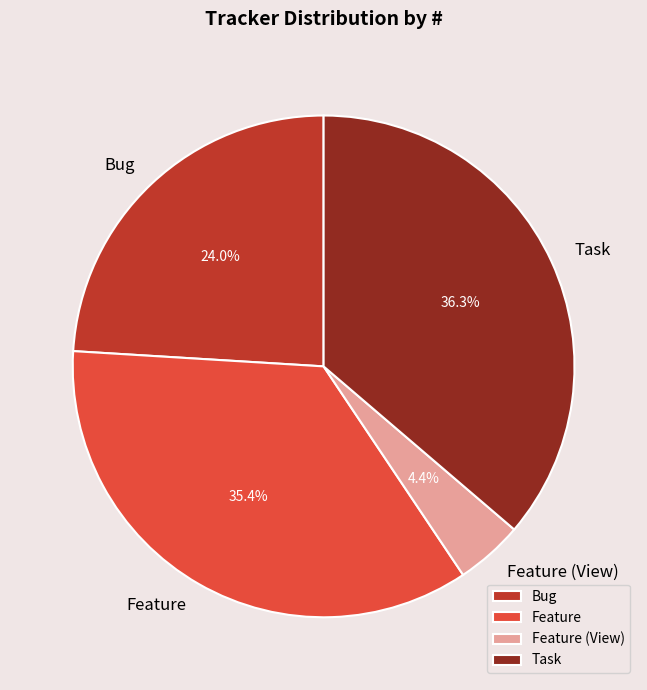

What percentage is the Bug slice, to the nearest percent?

24%